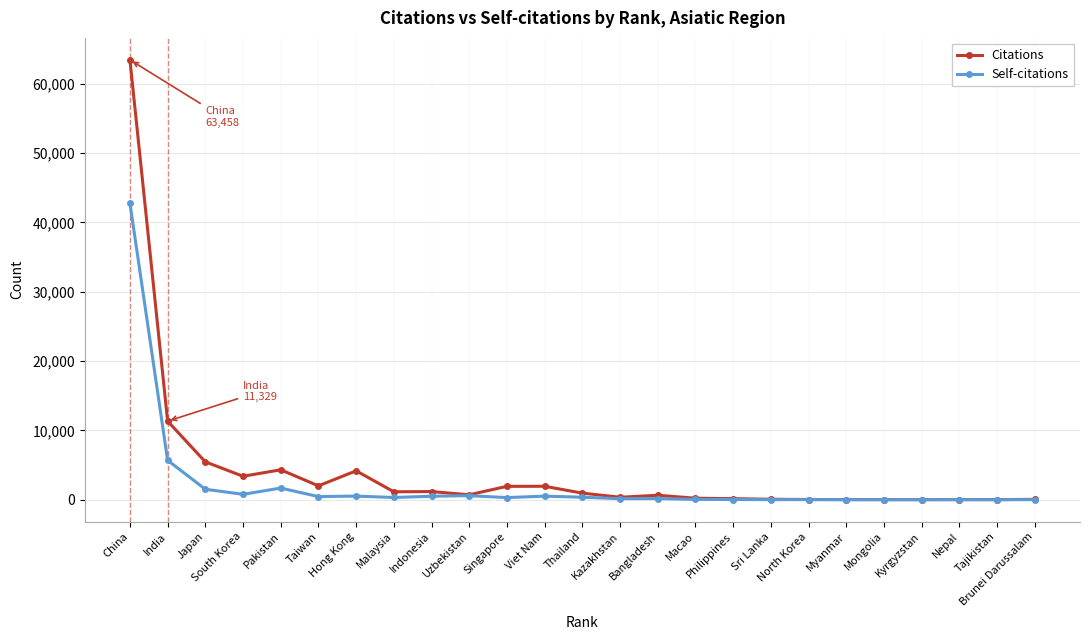

Where is the first local maximum for Citations?

Pakistan